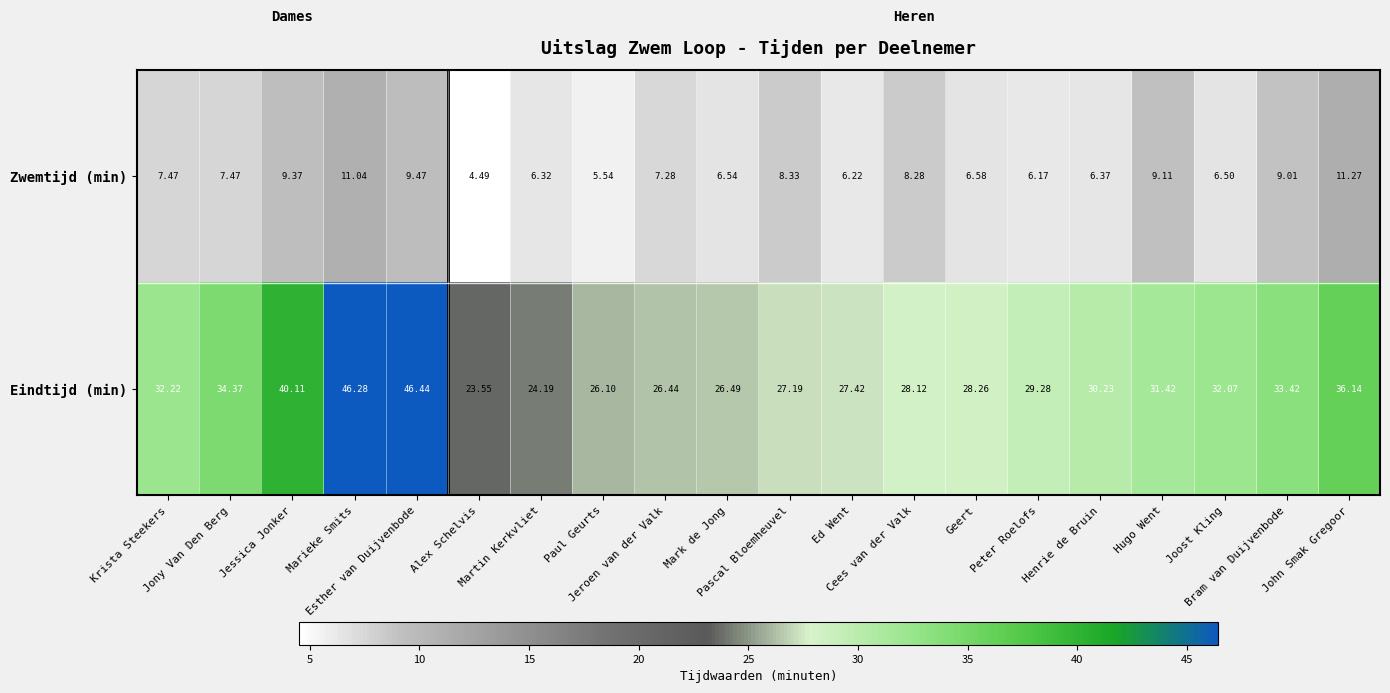

Which series has the largest range (max minus min)?

Eindtijd (min)